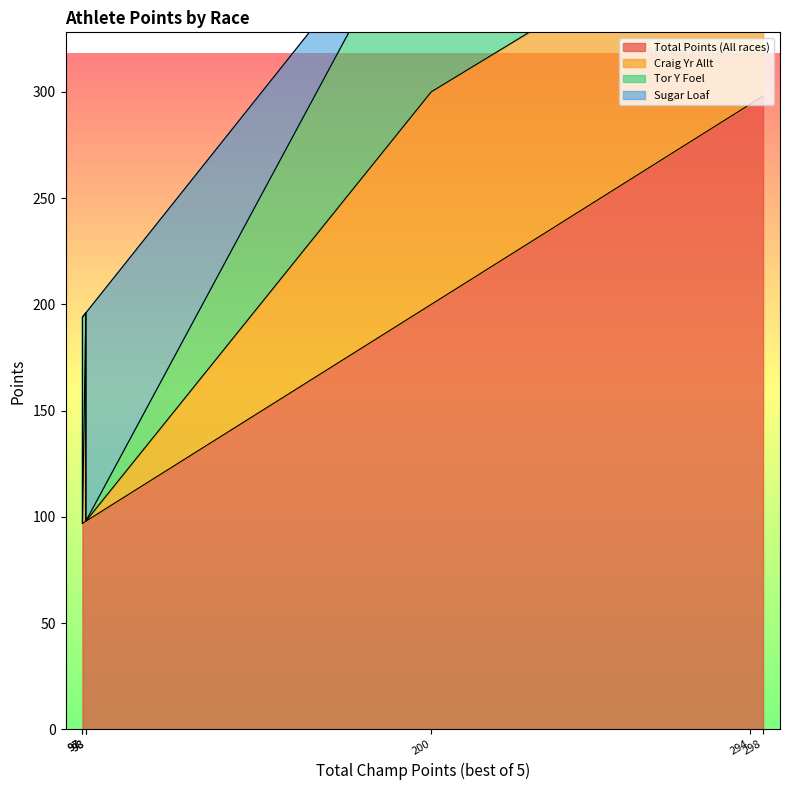

Is it true that Tor Y Foel equals 47 at David Jenkins?

False